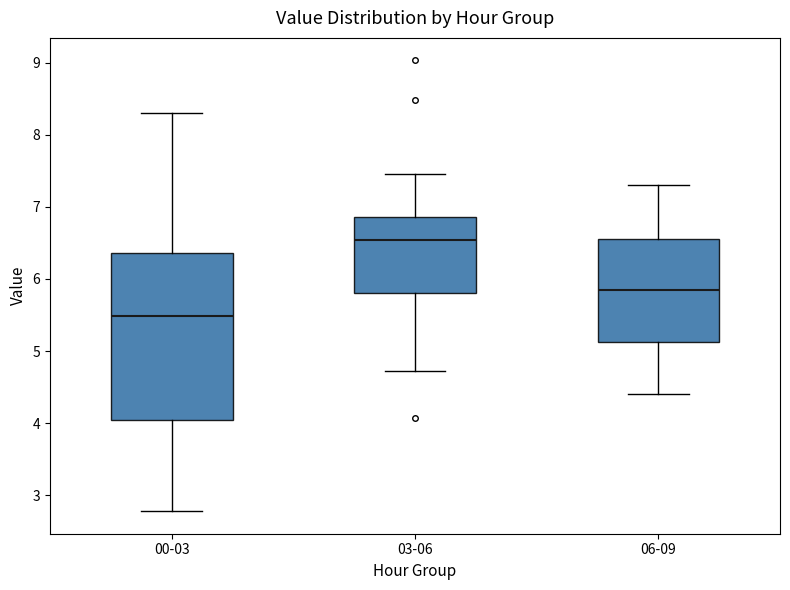

Reading left to right, read every box against the y-axis: the position of its median line, the range the box covers, and the ends of its whiskers. The values are not printed on the chart, so give them approximately, as read against the axis.

00-03: median 5.5, box 4.0 to 6.4, whiskers 2.8 to 8.3
03-06: median 6.5, box 5.8 to 6.9, whiskers 4.7 to 7.5
06-09: median 5.9, box 5.1 to 6.6, whiskers 4.4 to 7.3